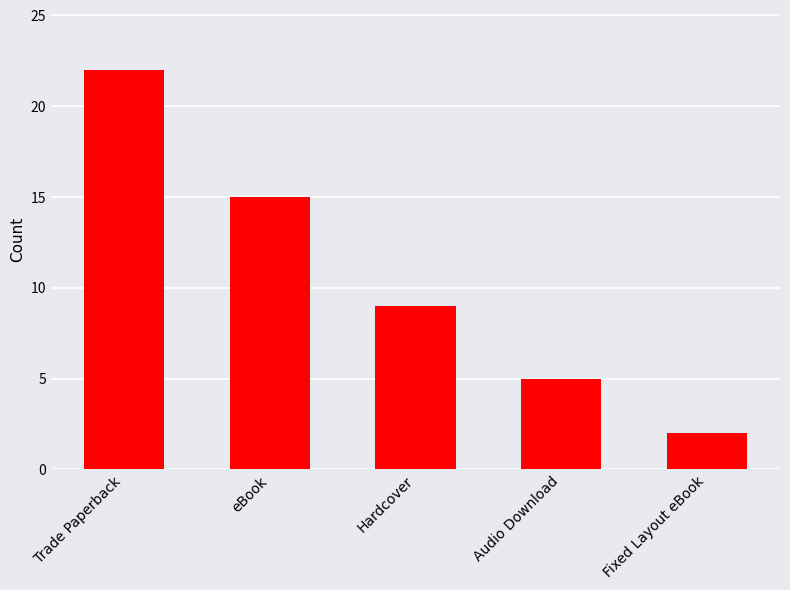

List the labels in order of value, largest first.

Trade Paperback, eBook, Hardcover, Audio Download, Fixed Layout eBook